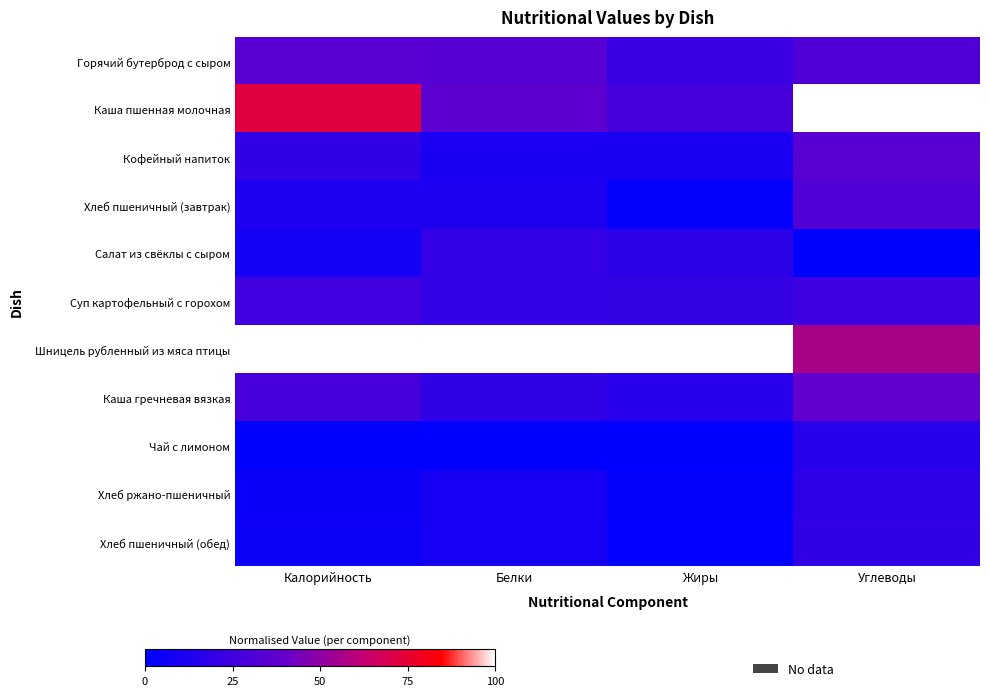

Which label corresponds to the largest value in the chart?

Углеводы